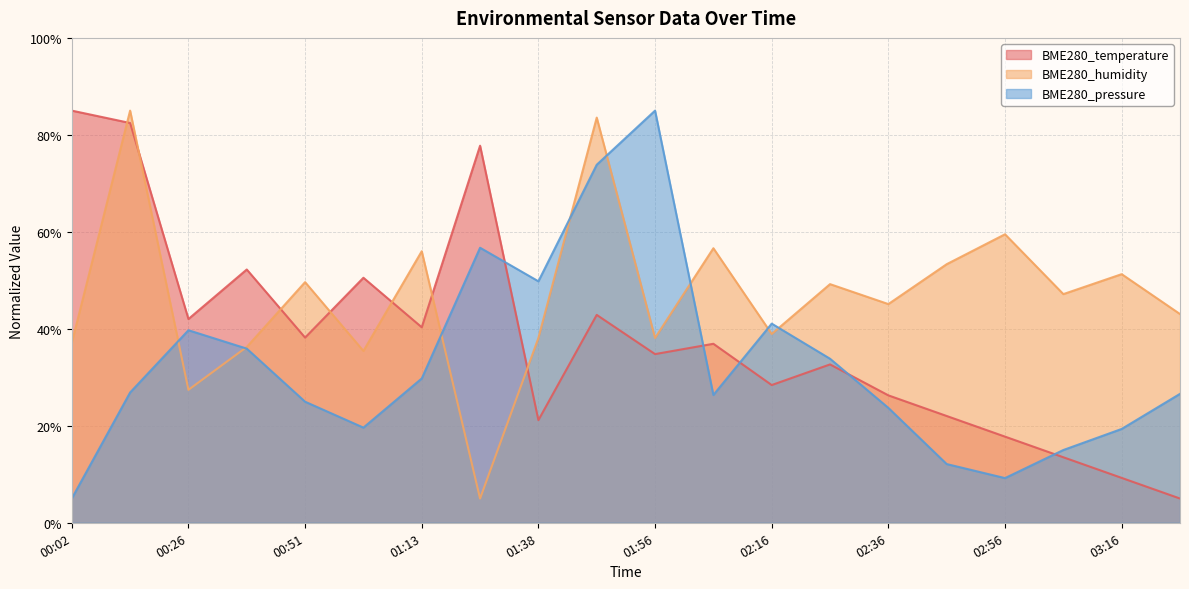

At which label is BME280_temperature closest to 45?

01:46